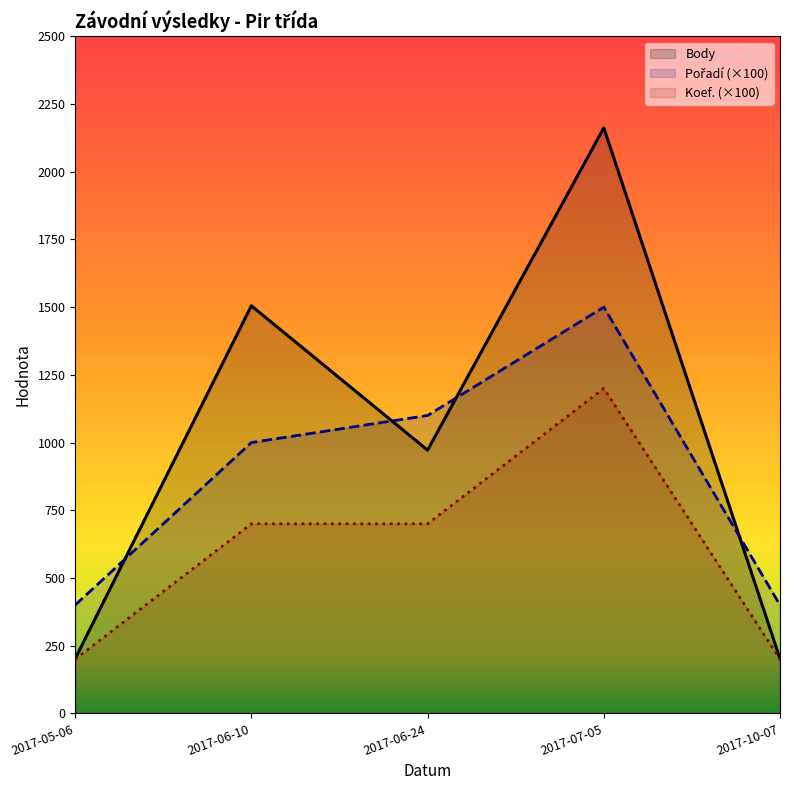

Which series has the widest spread of values?

Body